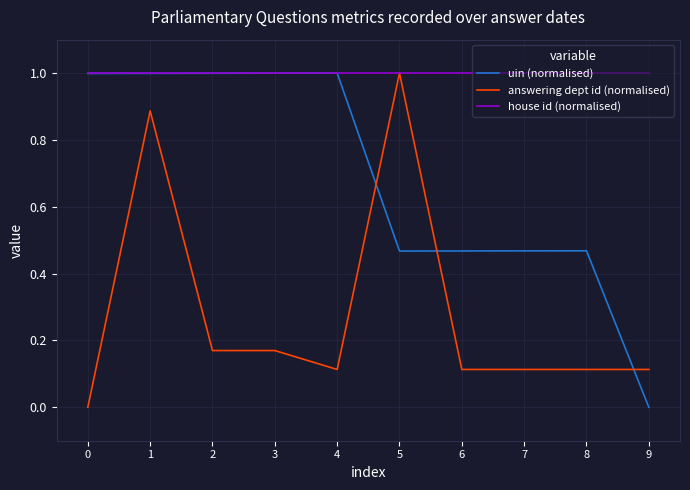

Rank the series by their average value, from lowest to highest.

answering dept id (normalised), uin (normalised), house id (normalised)